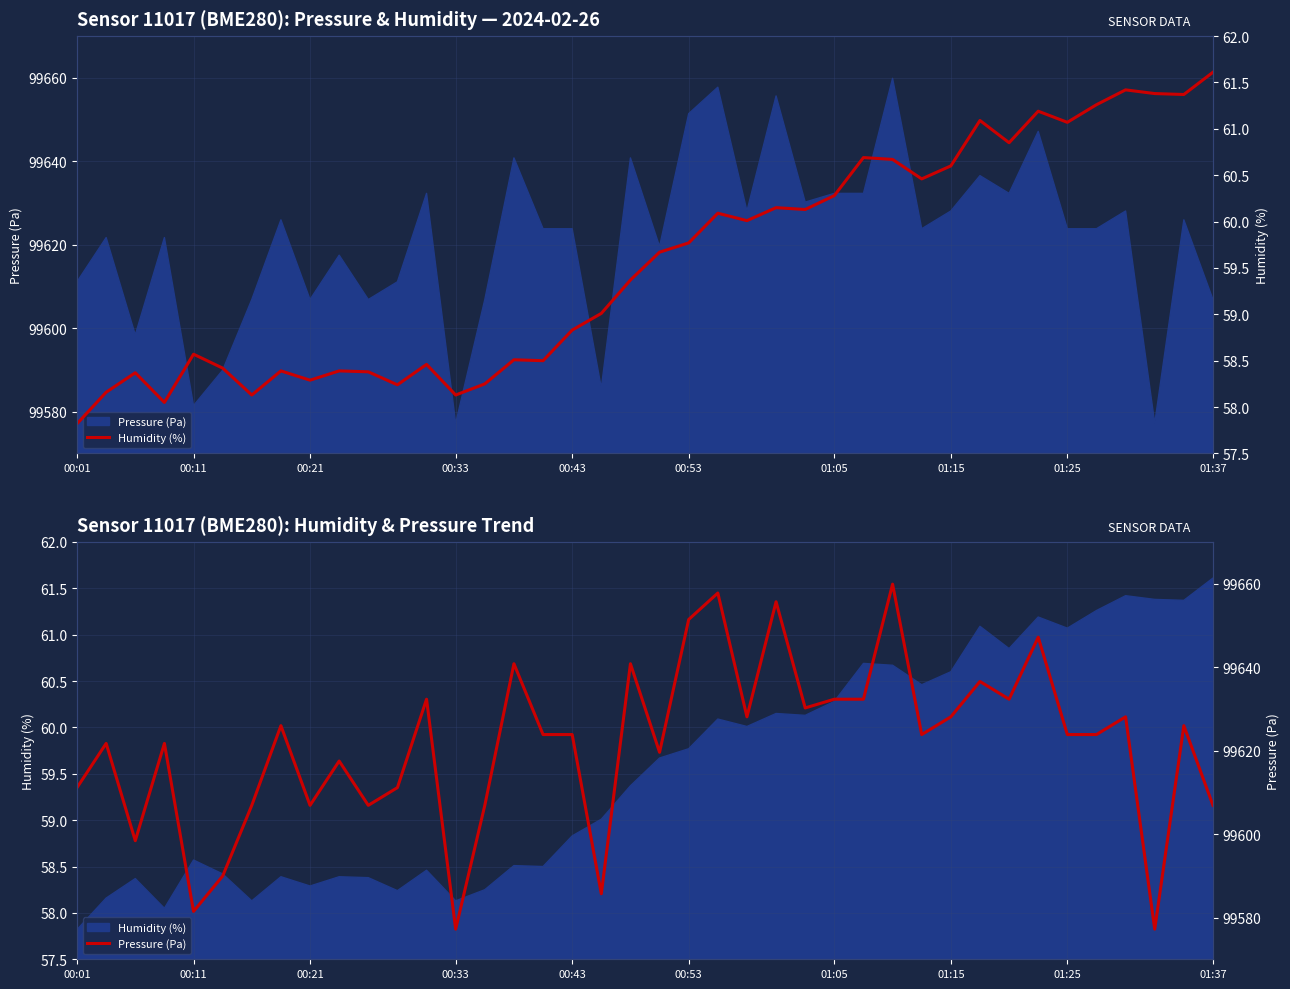

How many interior local valleys does the Humidity (%) series have?

12